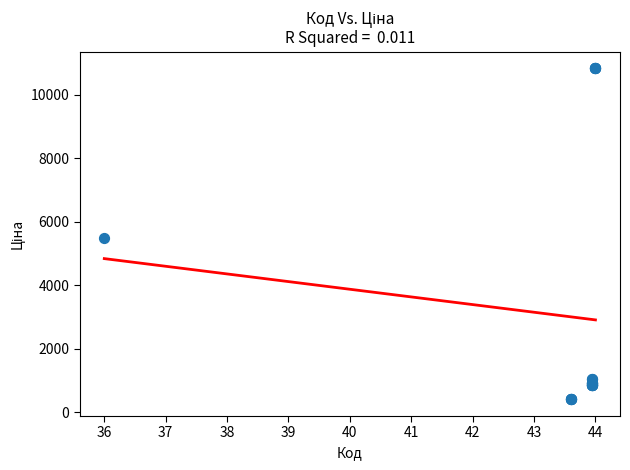

What Y value in the scatter plot is closest to 5621?

5497.3